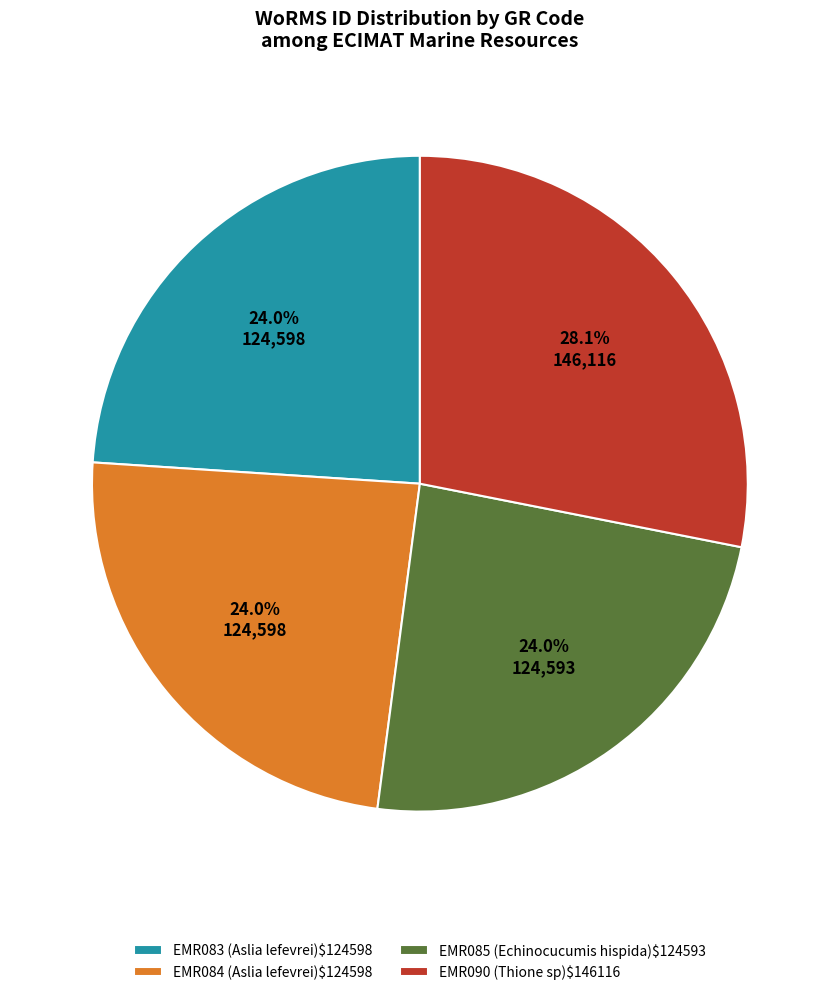

Does any single category account for the majority?

No